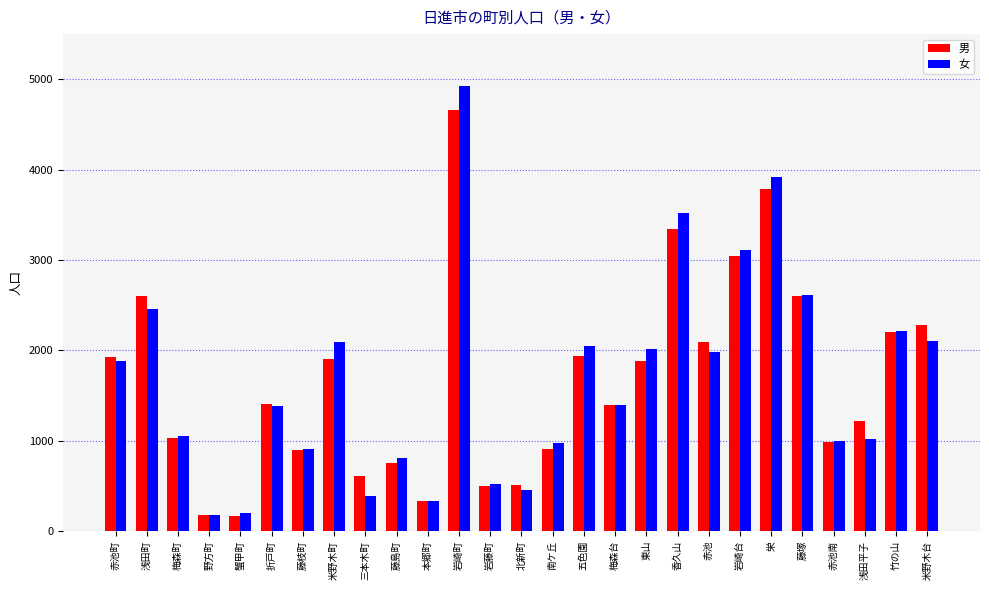

Which series changed the most between 岩崎台 and 栄?

女